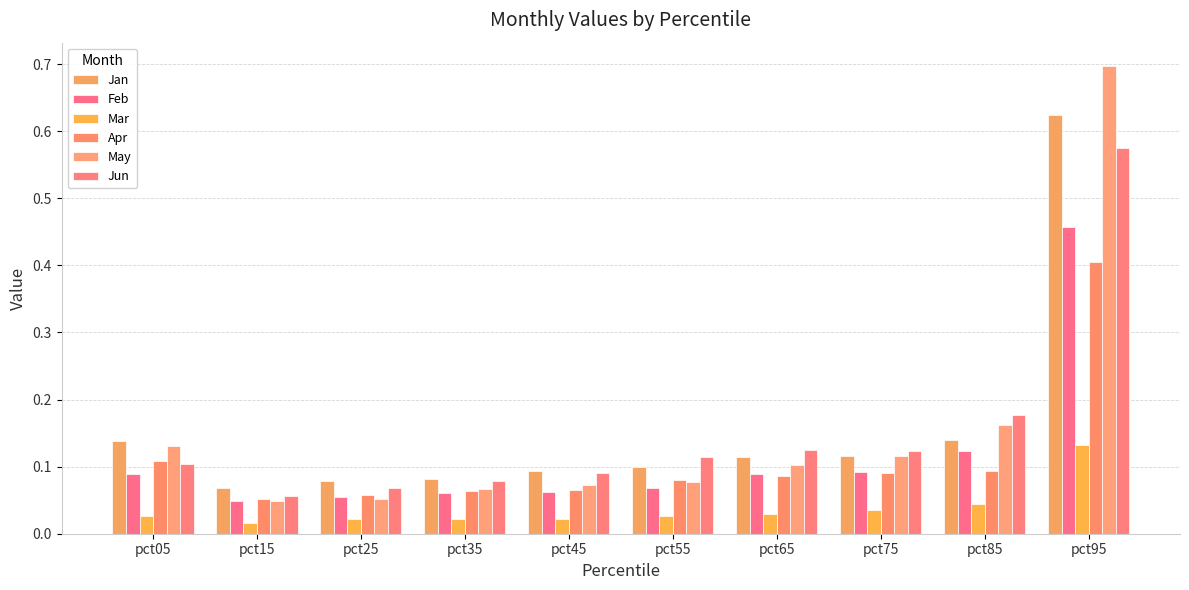

Between pct25 and pct85, which series saw the biggest shift?

May